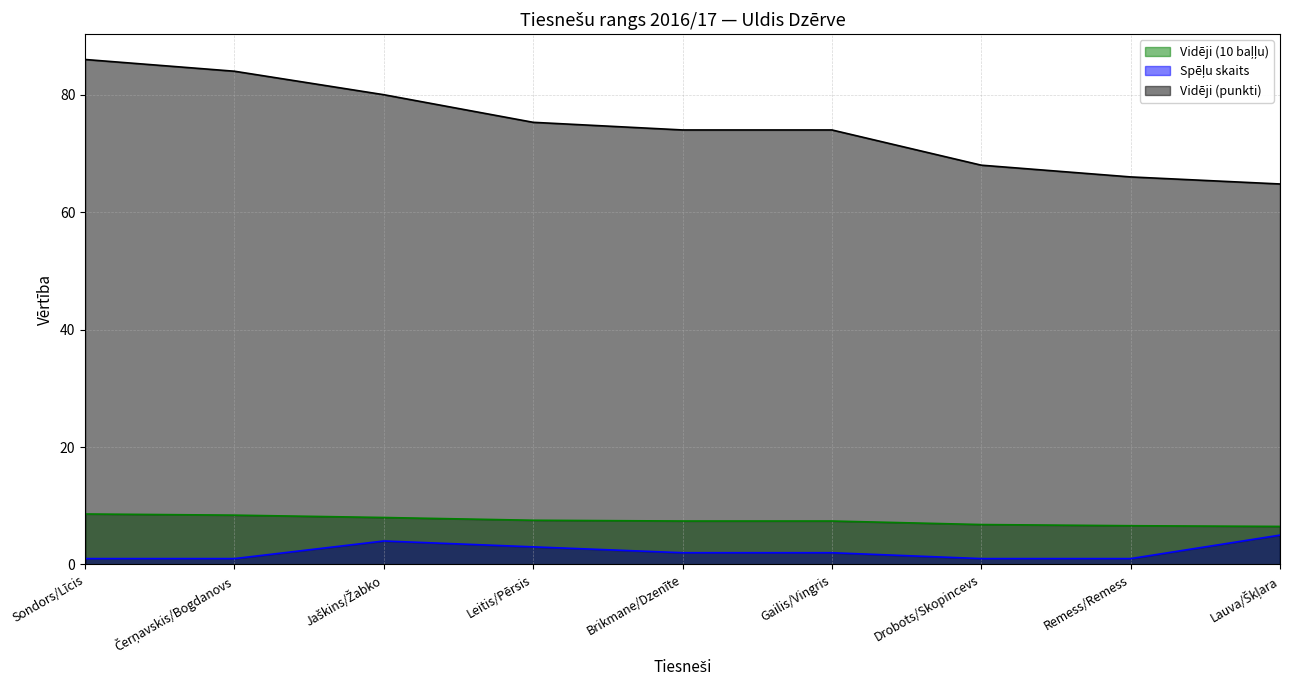

At which category is the sum across all series the highest?

Sondors/Līcis